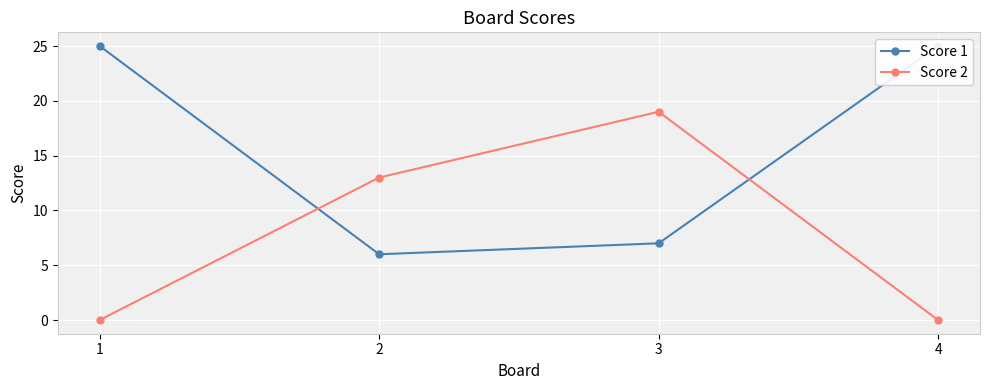

Rank the series by their average value, from highest to lowest.

Score 1, Score 2